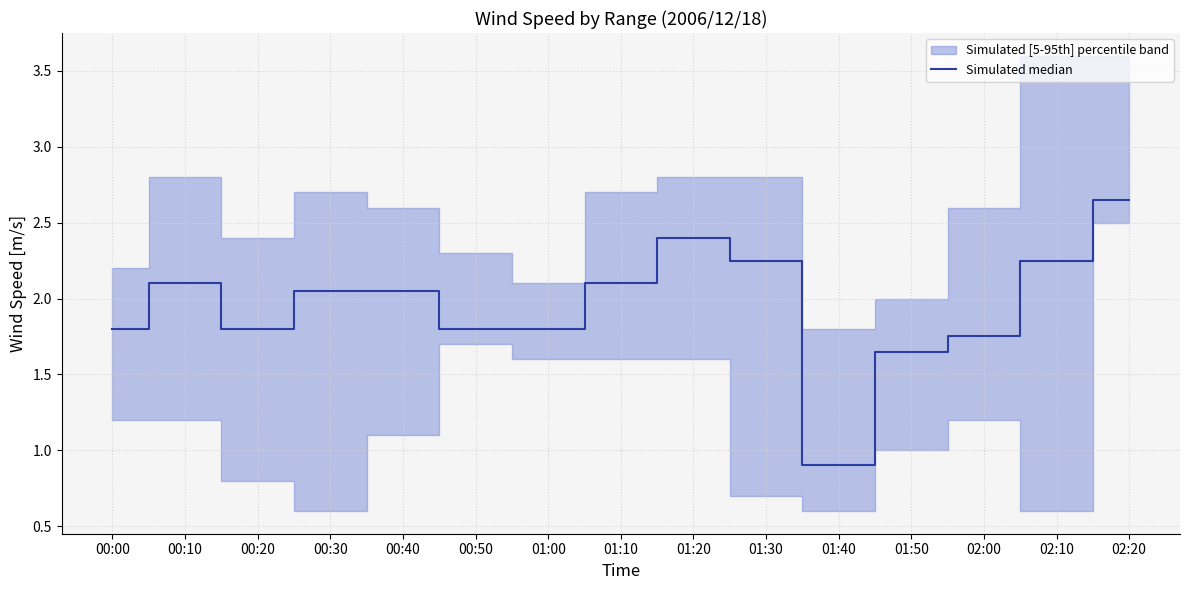

True or false: the data shows 2.7 at 00:00.

False